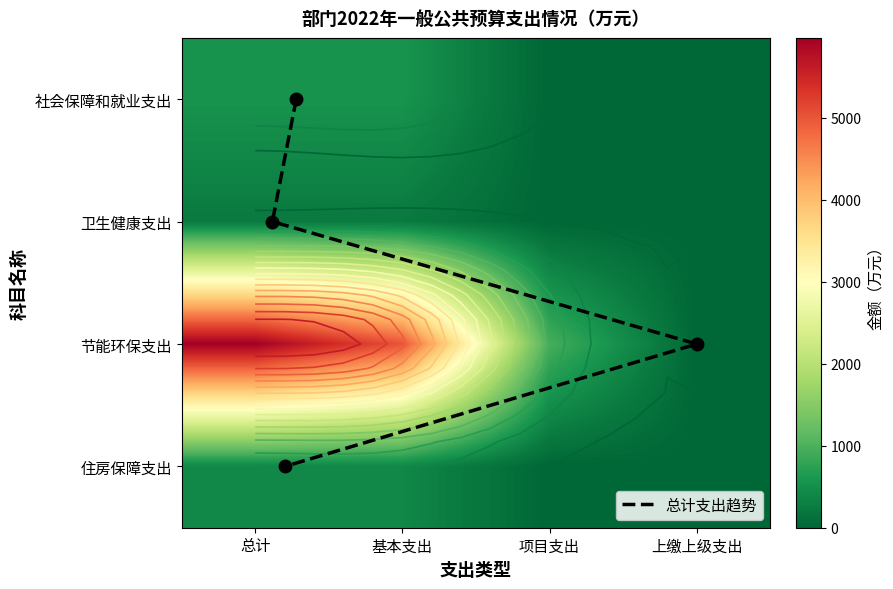

Where is 节能环保支出 nearest to the value 2987?

项目支出